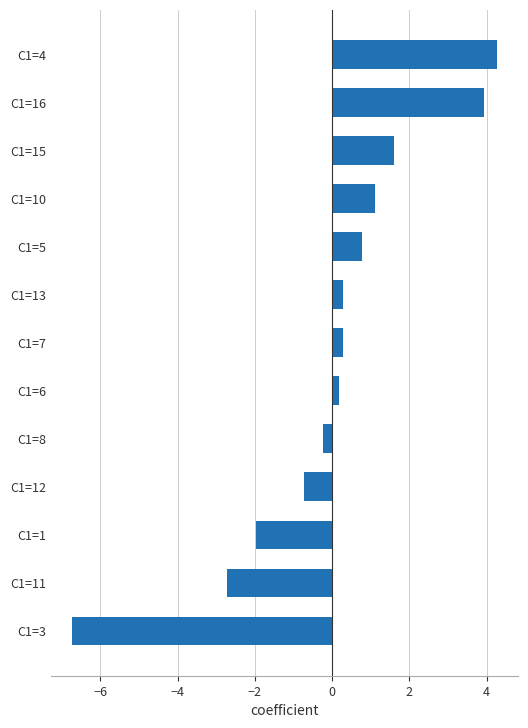

What is the difference between the values at C1=11 and C1=10?

3.8